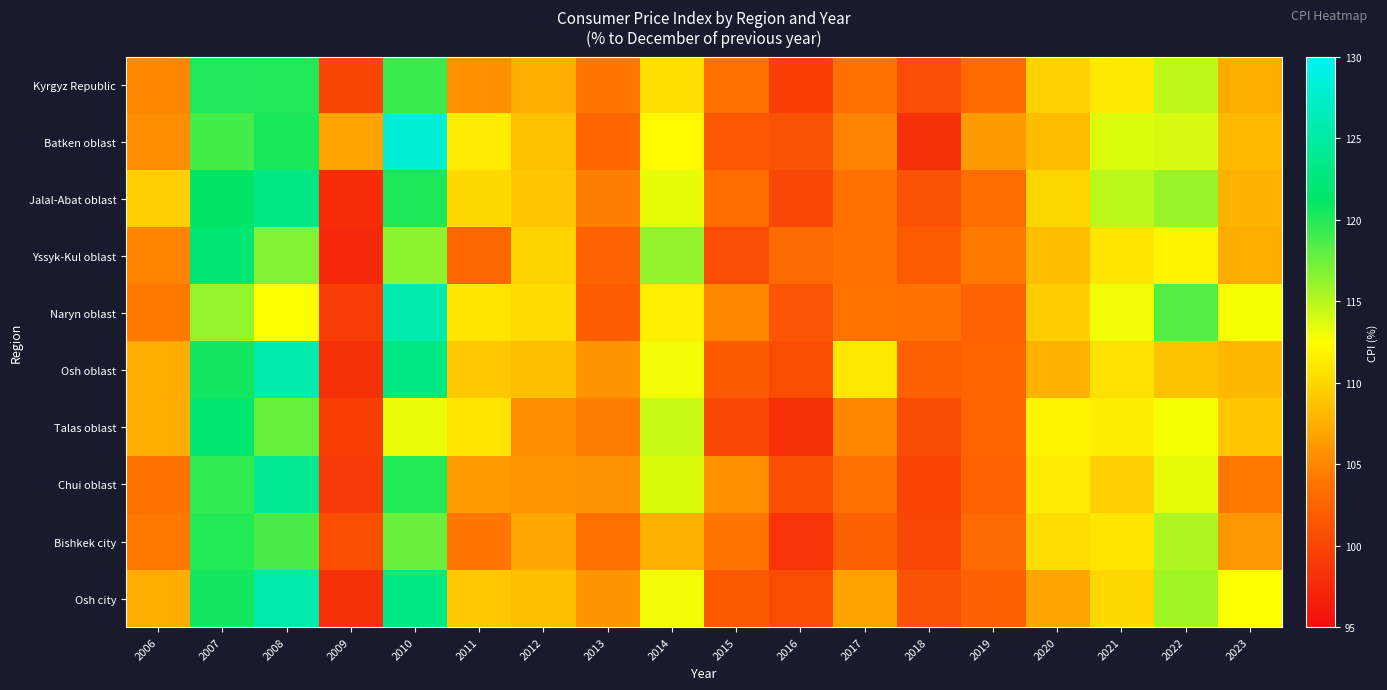

How many distinct data groups are displayed?

10